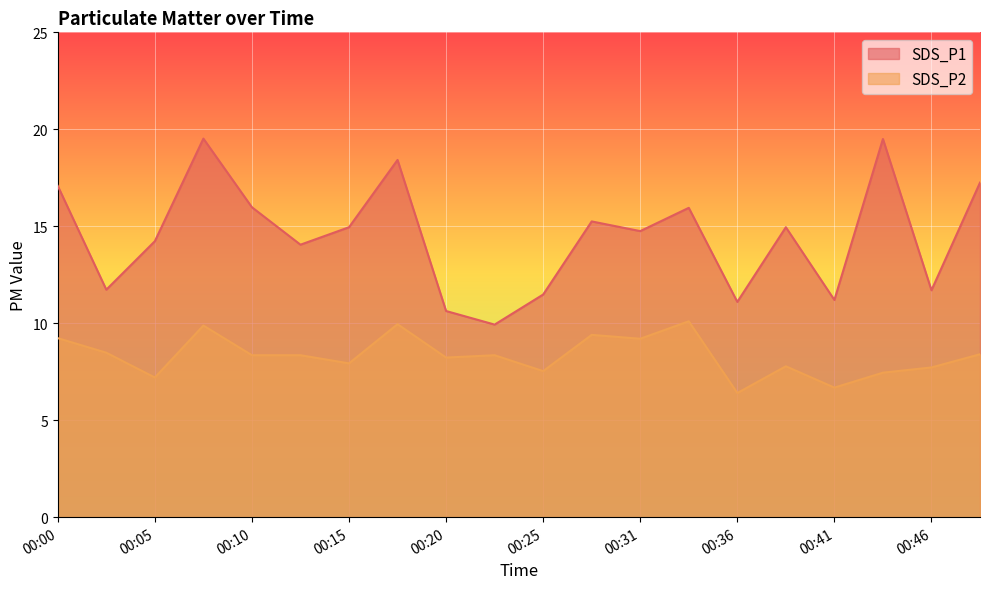

Where is SDS_P2 nearest to the value 8?

00:15